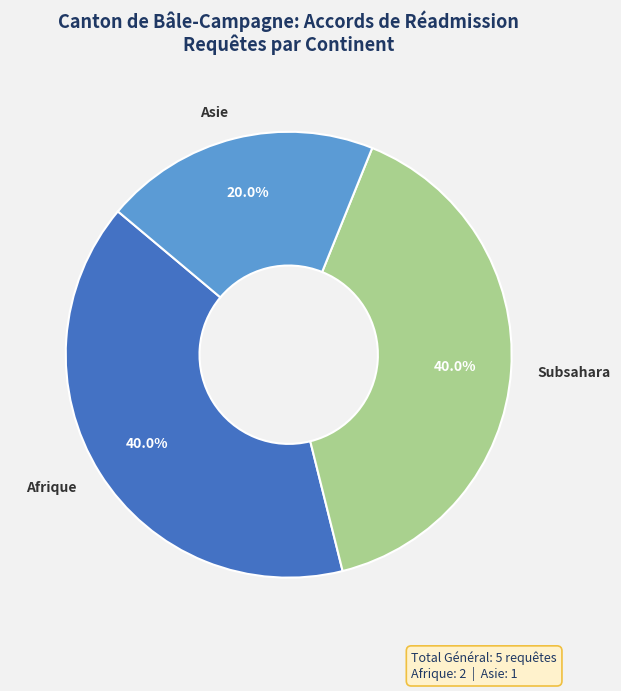

Is there a majority slice in this chart?

No